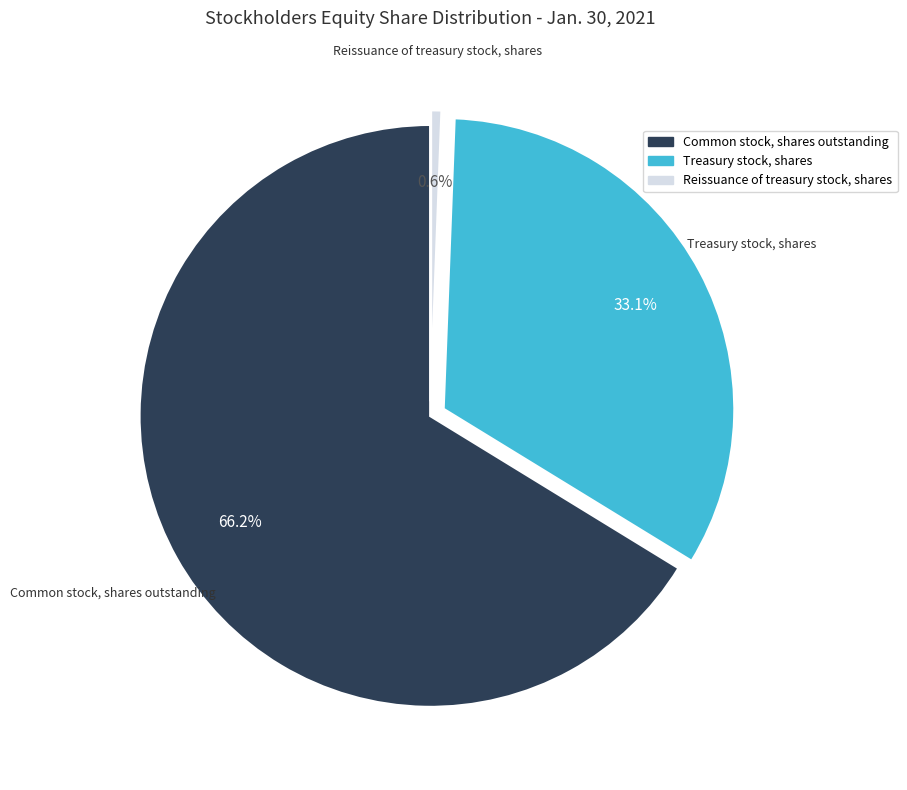

Which category has the biggest portion of the pie?

Common stock, shares outstanding